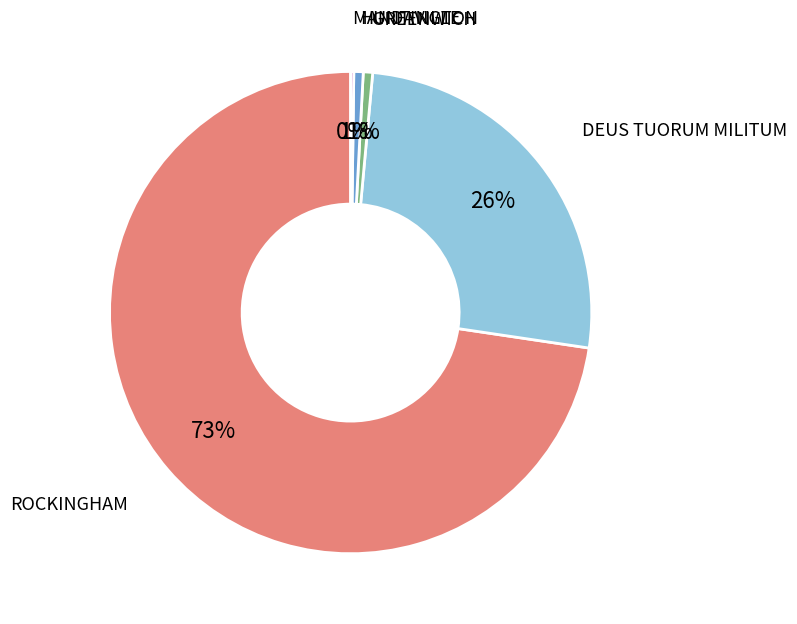

Which has a higher value, GREENWICH or ROCKINGHAM?

ROCKINGHAM